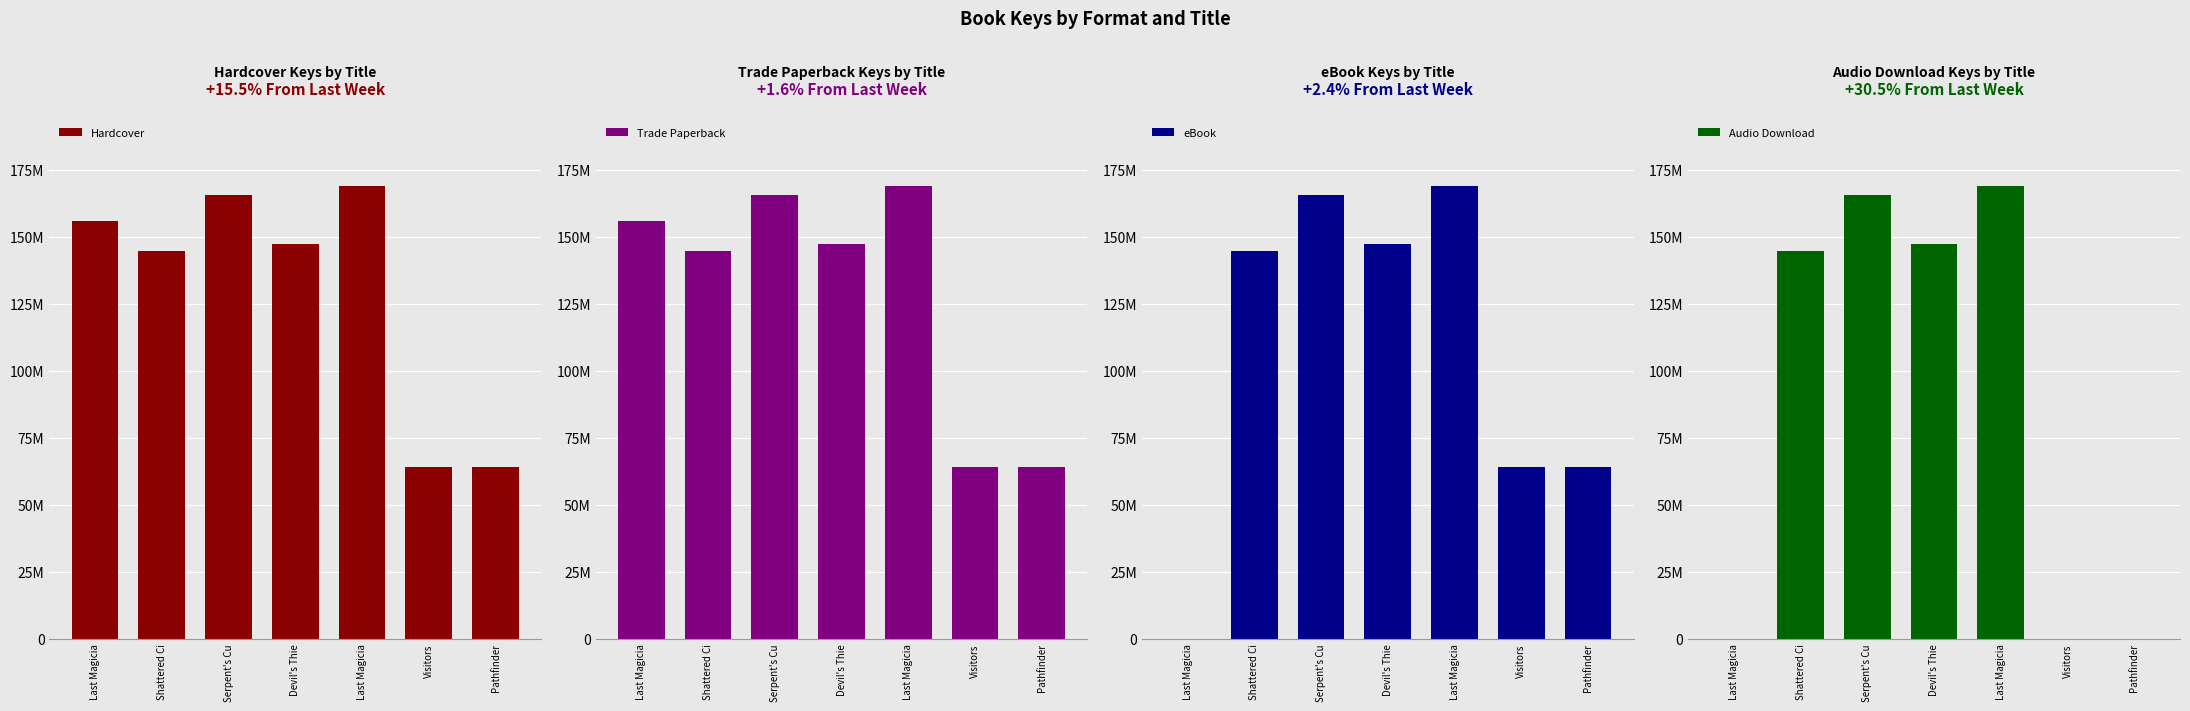

How many bars are there in each group?

4